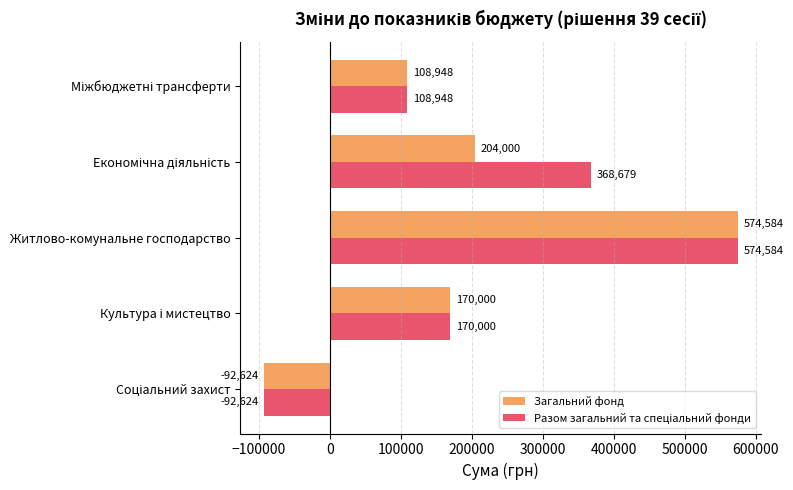

What is the lowest value of the Загальний фонд series?

-92624